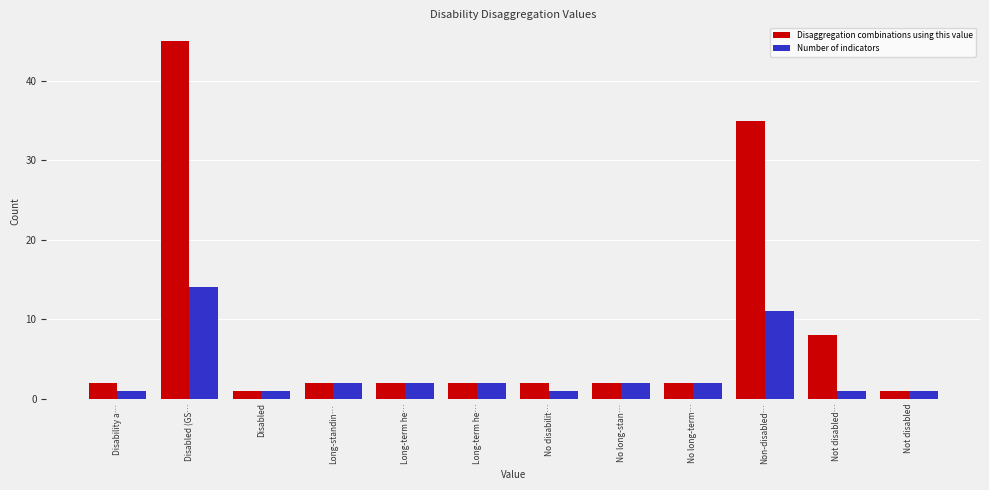

What are all the series names shown in the legend?

Disaggregation combinations using this value, Number of indicators